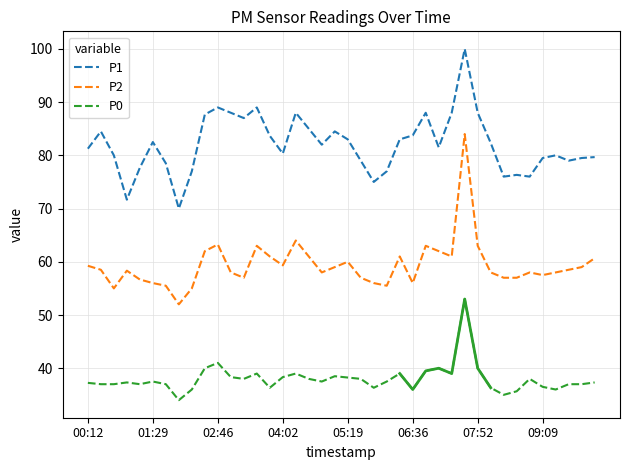

How many interior local peaks does the P2 series have?

9